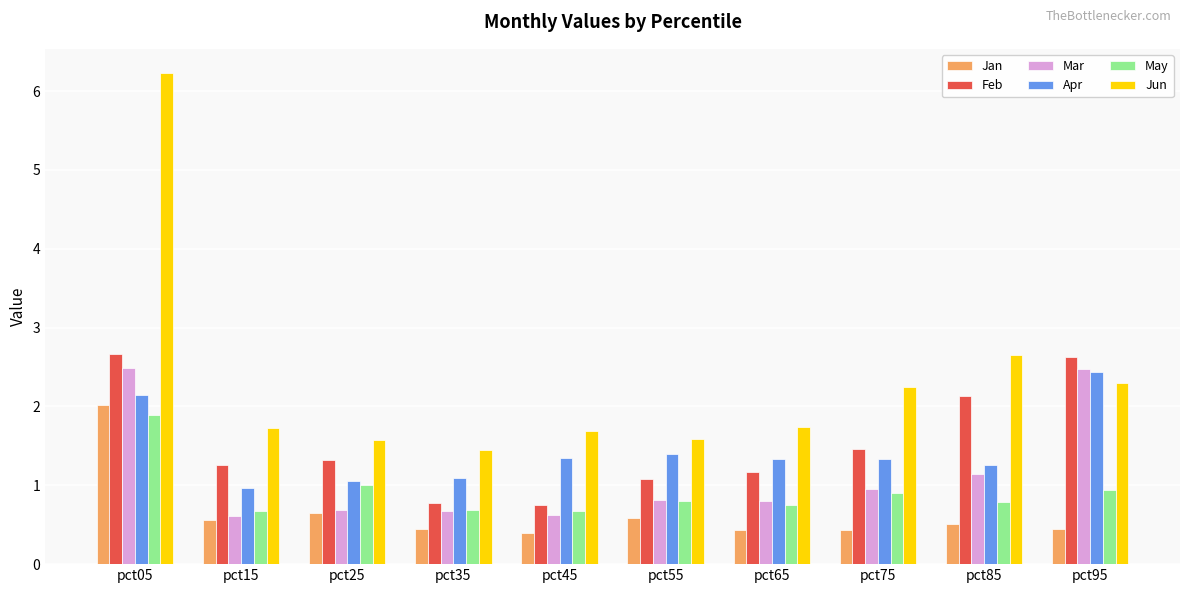

What is the spread (max minus min) of values at pct75?

1.8